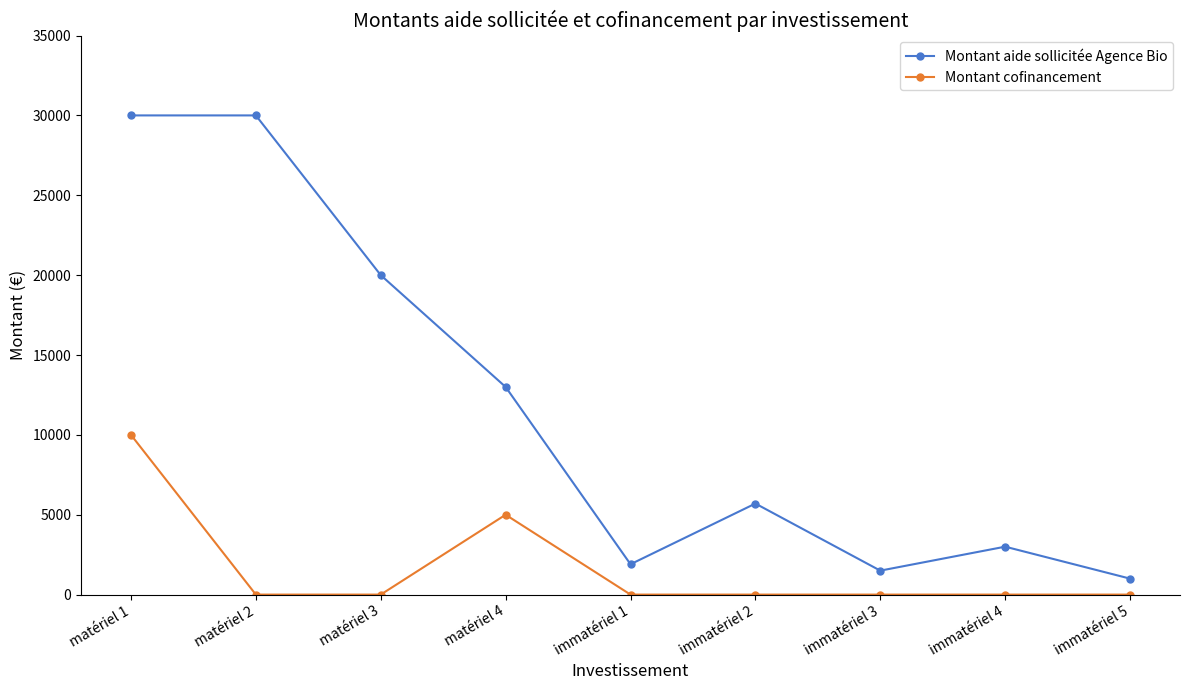

List the series in order of their peak value, lowest first.

Montant cofinancement, Montant aide sollicitée Agence Bio